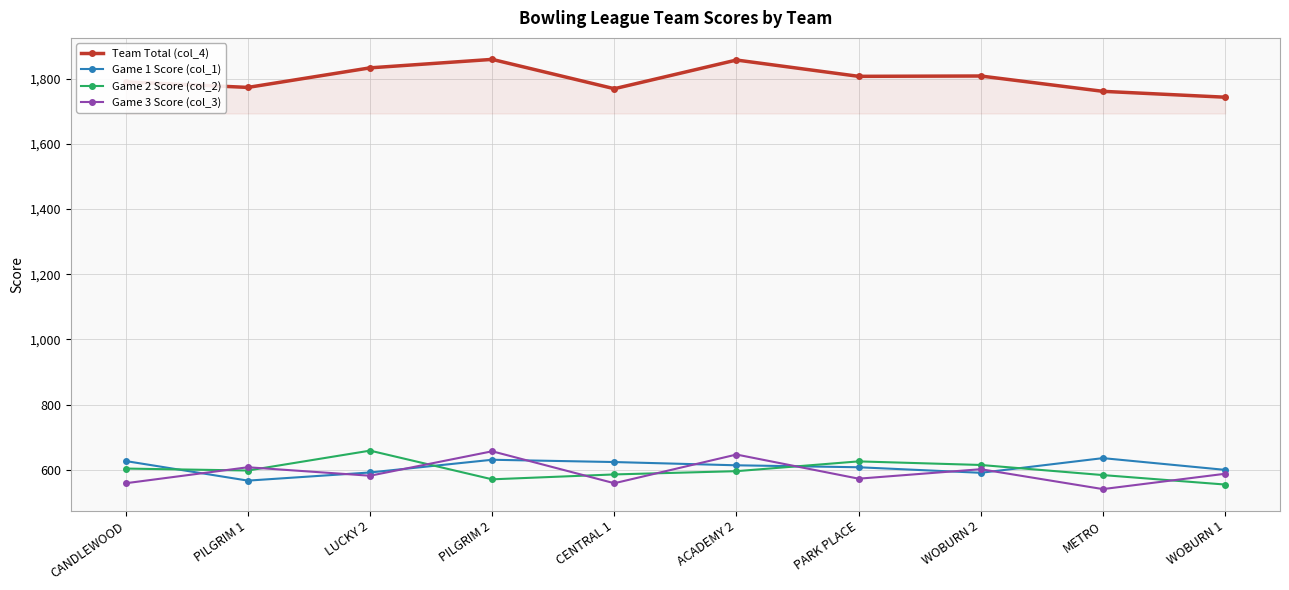

What is the difference between the Team Total (col_4) values at CANDLEWOOD and PILGRIM 1?

17